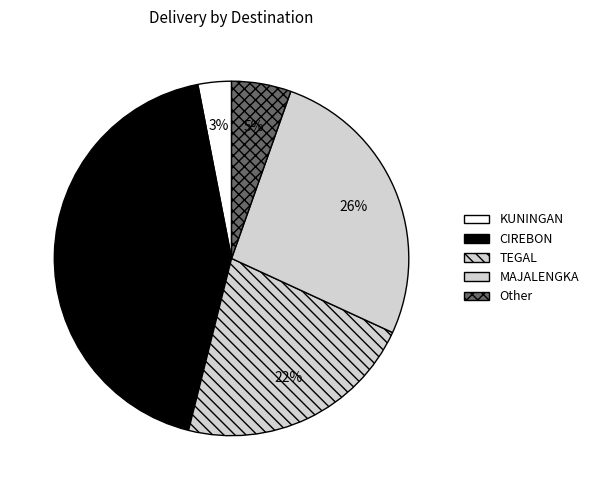

To the nearest percent, what is the difference between the largest and smallest slice percentages?

40%